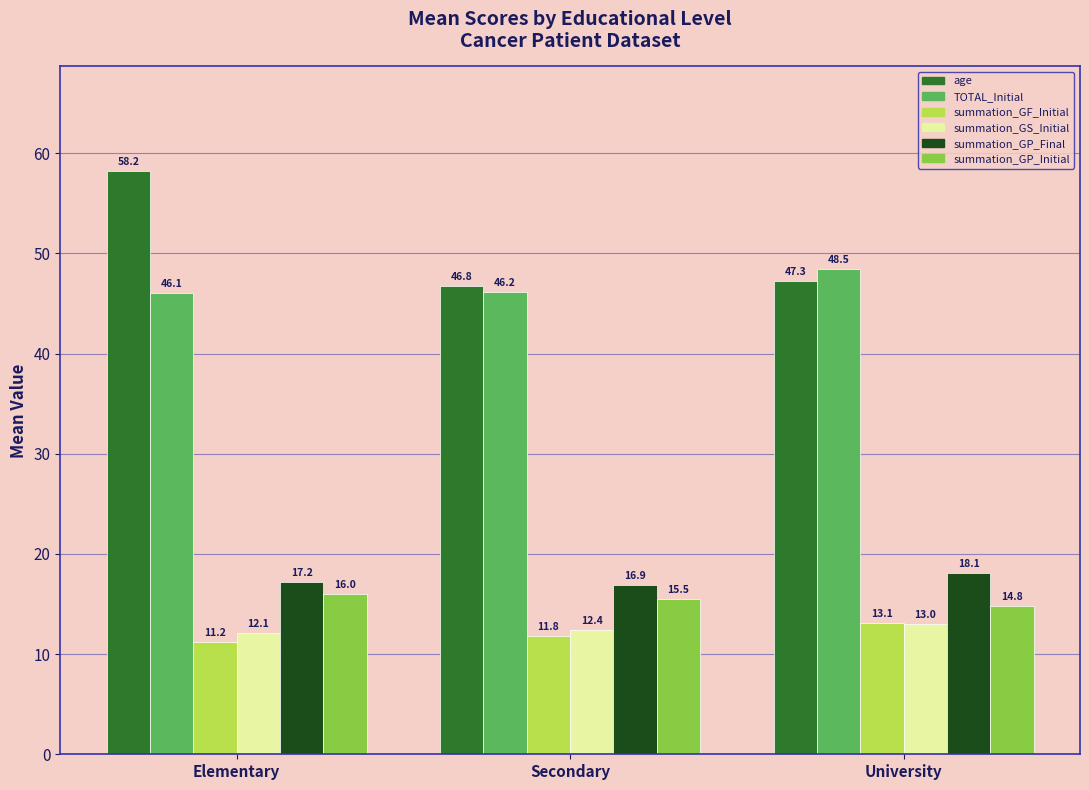

What is the smallest value displayed?

11.2